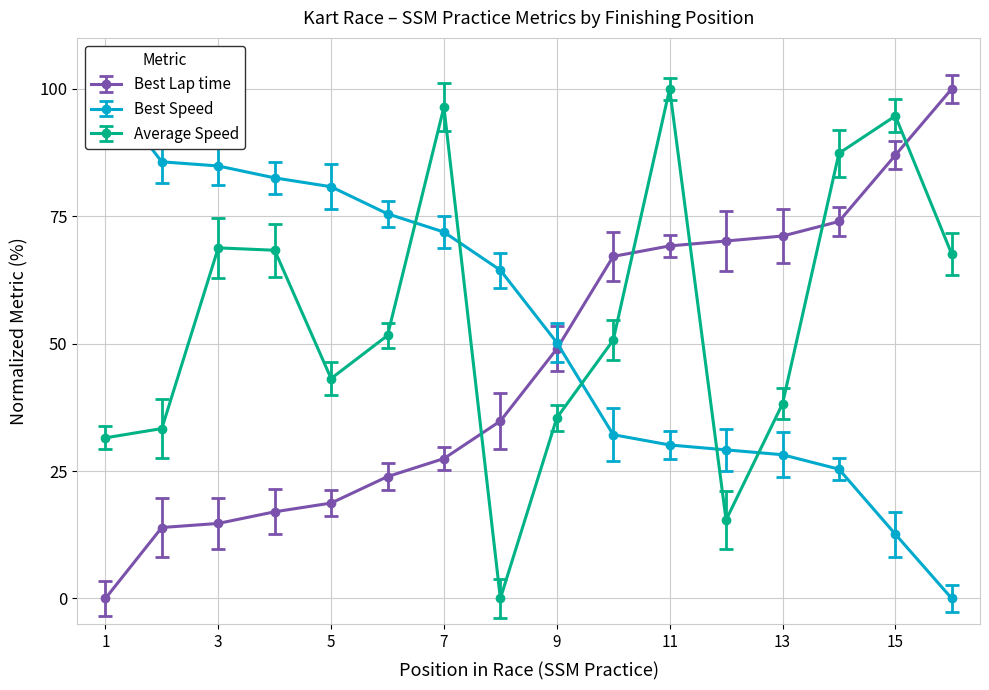

True or false: Best Lap time has a value of 27.0 at 15.

False